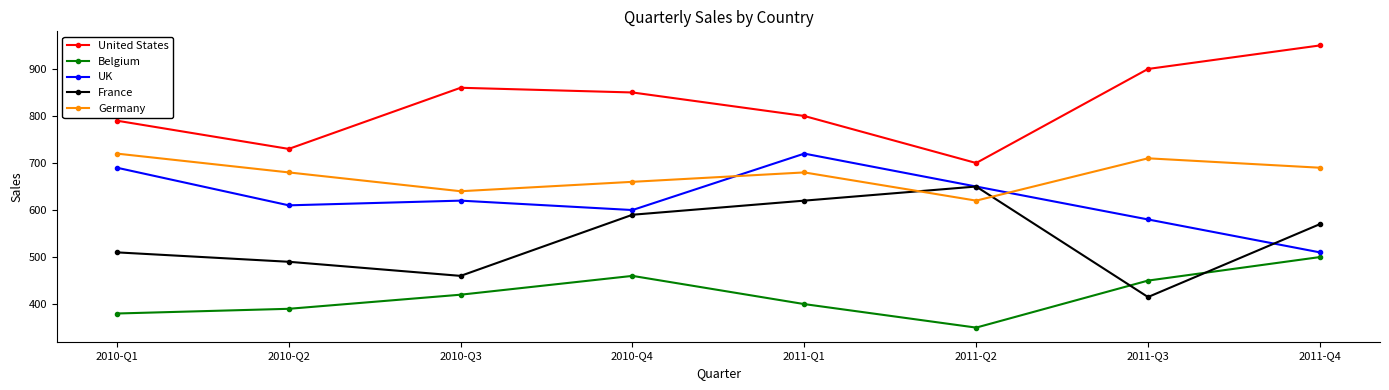

Reading left to right, extract all data points from this chart.

United States: 2010-Q1=790	2010-Q2=730	2010-Q3=860	2010-Q4=850	2011-Q1=800	2011-Q2=700	2011-Q3=900	2011-Q4=950
Belgium: 2010-Q1=380	2010-Q2=390	2010-Q3=420	2010-Q4=460	2011-Q1=400	2011-Q2=350	2011-Q3=450	2011-Q4=500
UK: 2010-Q1=690	2010-Q2=610	2010-Q3=620	2010-Q4=600	2011-Q1=720	2011-Q2=650	2011-Q3=580	2011-Q4=510
France: 2010-Q1=510	2010-Q2=490	2010-Q3=460	2010-Q4=590	2011-Q1=620	2011-Q2=650	2011-Q3=415	2011-Q4=570
Germany: 2010-Q1=720	2010-Q2=680	2010-Q3=640	2010-Q4=660	2011-Q1=680	2011-Q2=620	2011-Q3=710	2011-Q4=690